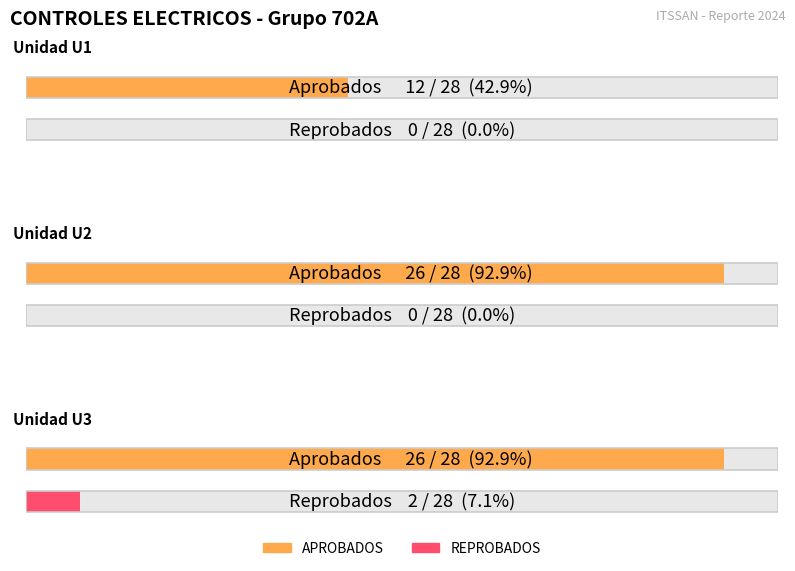

What is the spread (max minus min) of values at U1?

12